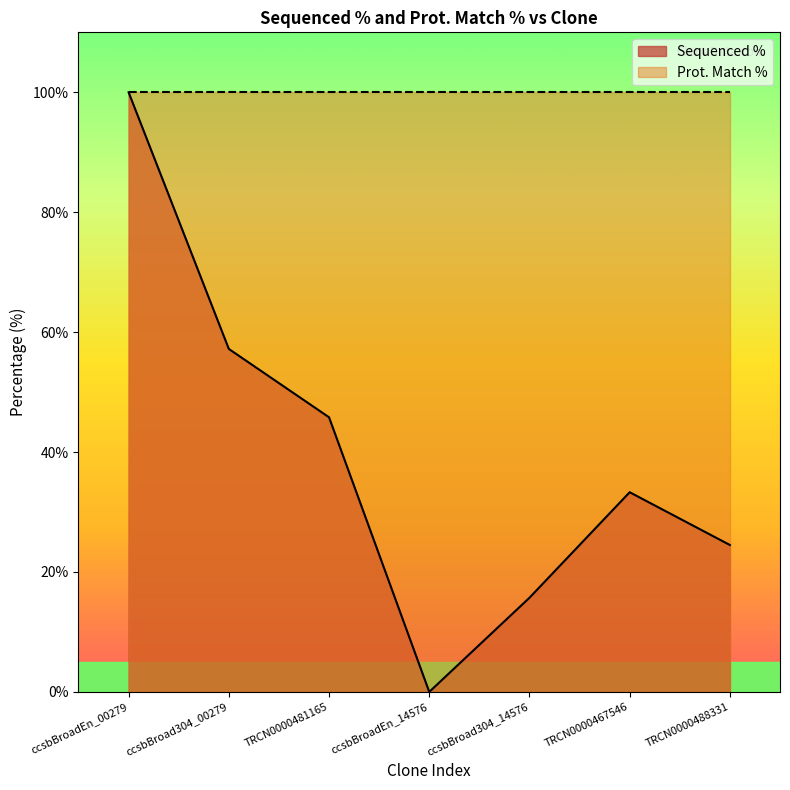

Between ccsbBroadEn_14576 and TRCN0000488331, which is larger?

TRCN0000488331